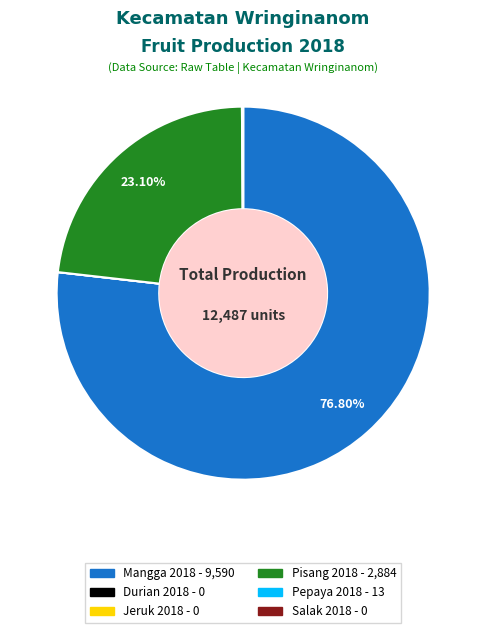

Which category has the biggest portion of the pie?

Mangga 2018